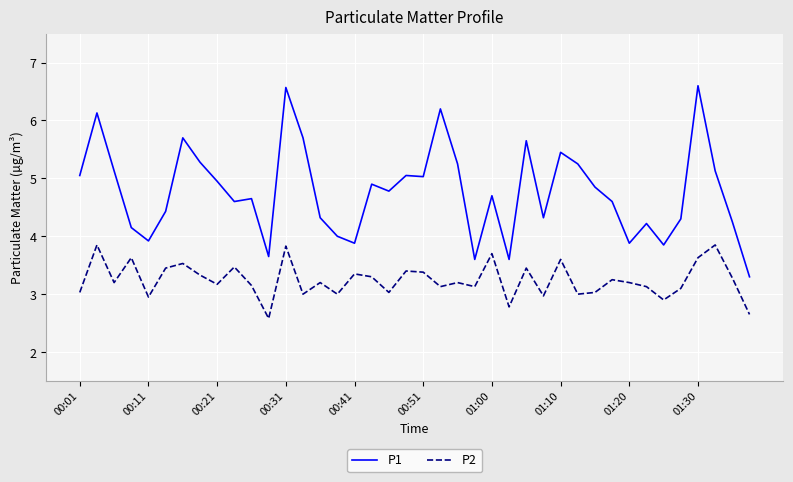

List the series in order of their peak value, lowest first.

P2, P1